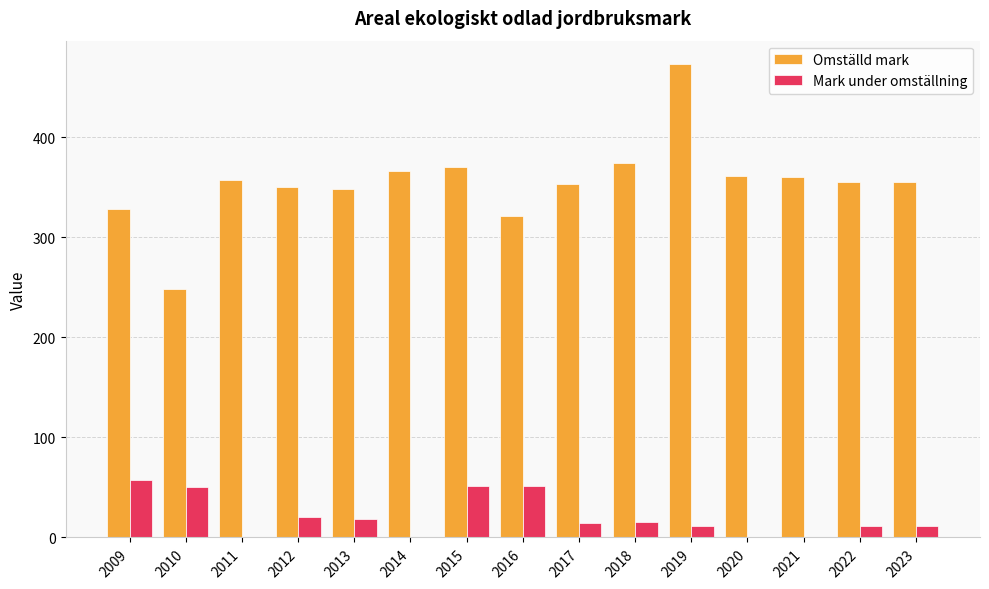

At which category is the sum across all series the highest?

2019